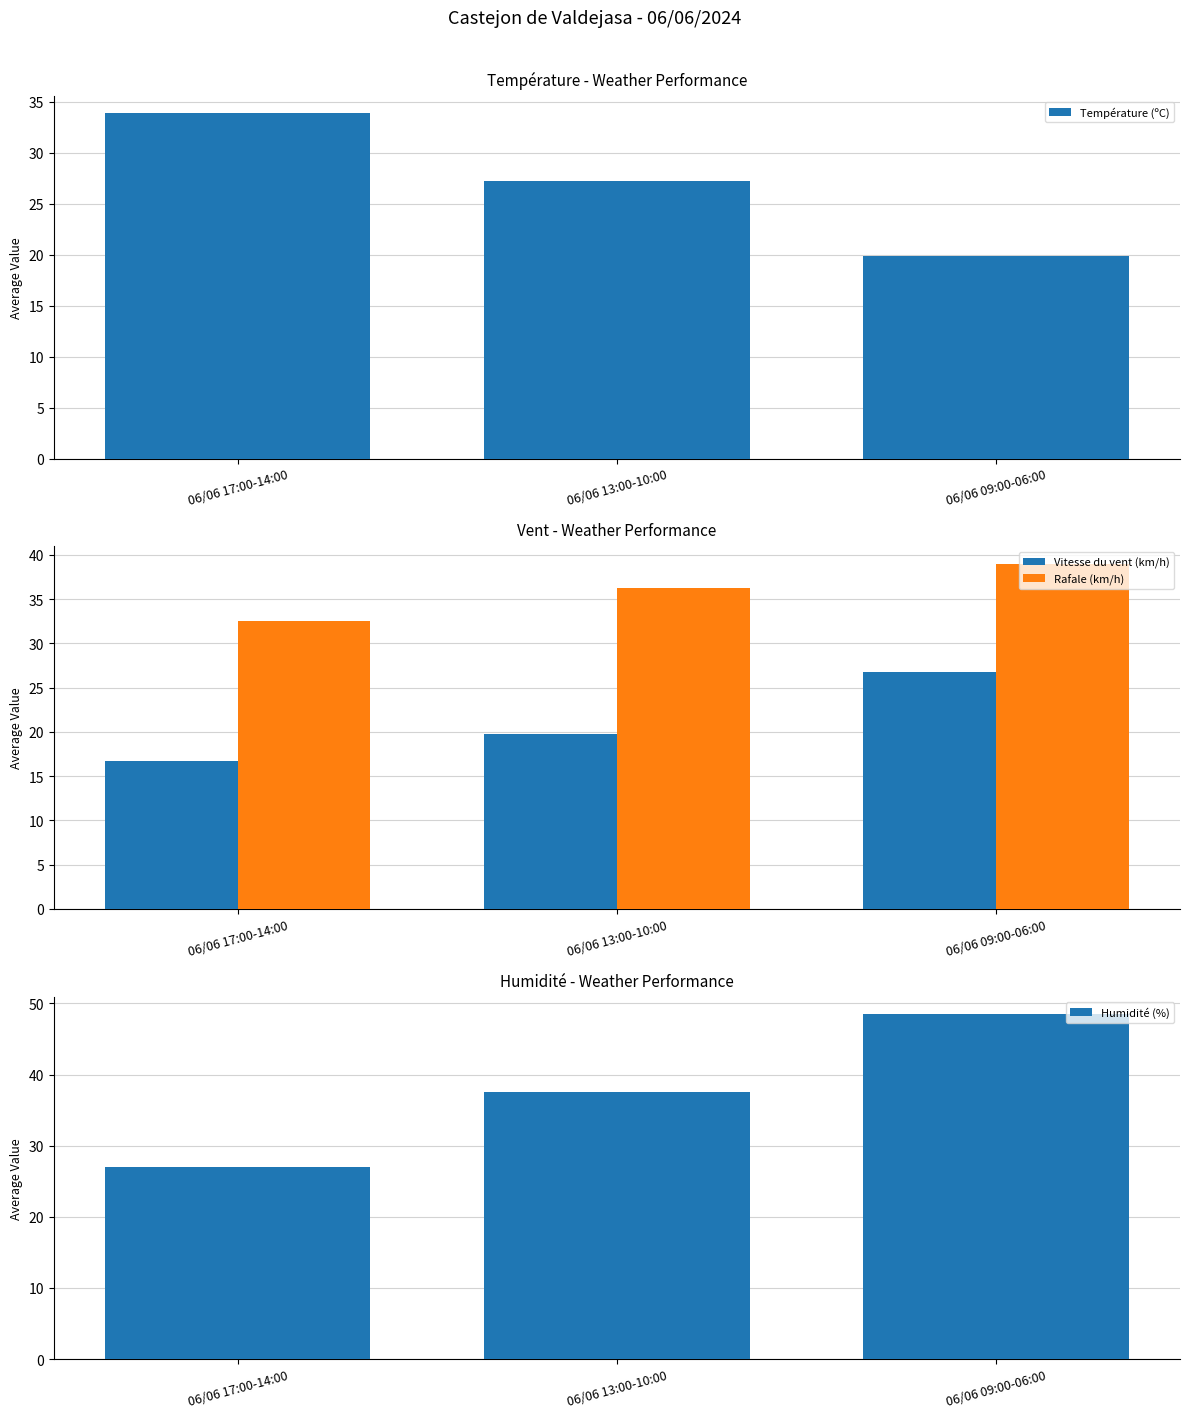

How many values in the Température (ºC) series are below 27?

1